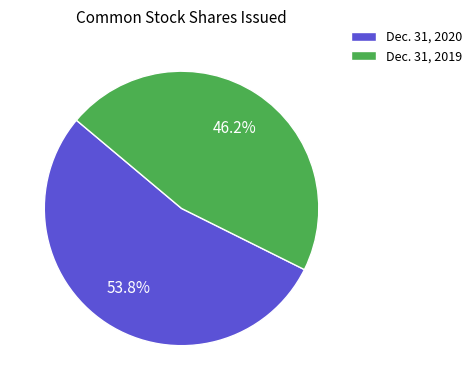

Which has a higher value, Dec. 31, 2019 or Dec. 31, 2020?

Dec. 31, 2020